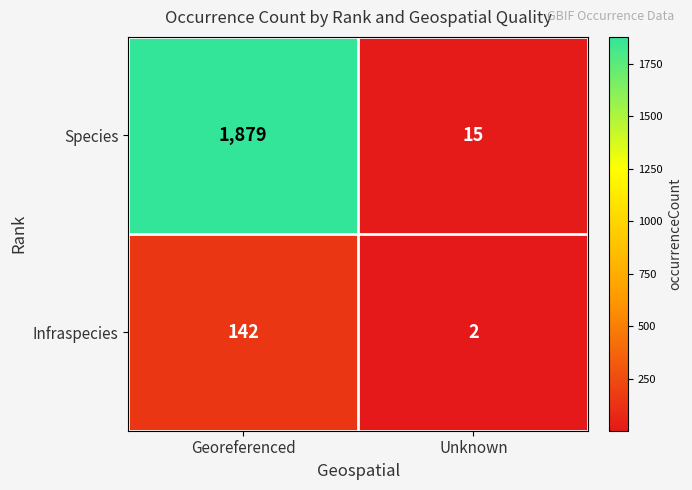

What is the difference between the maximum and minimum values in the Infraspecies series?

140